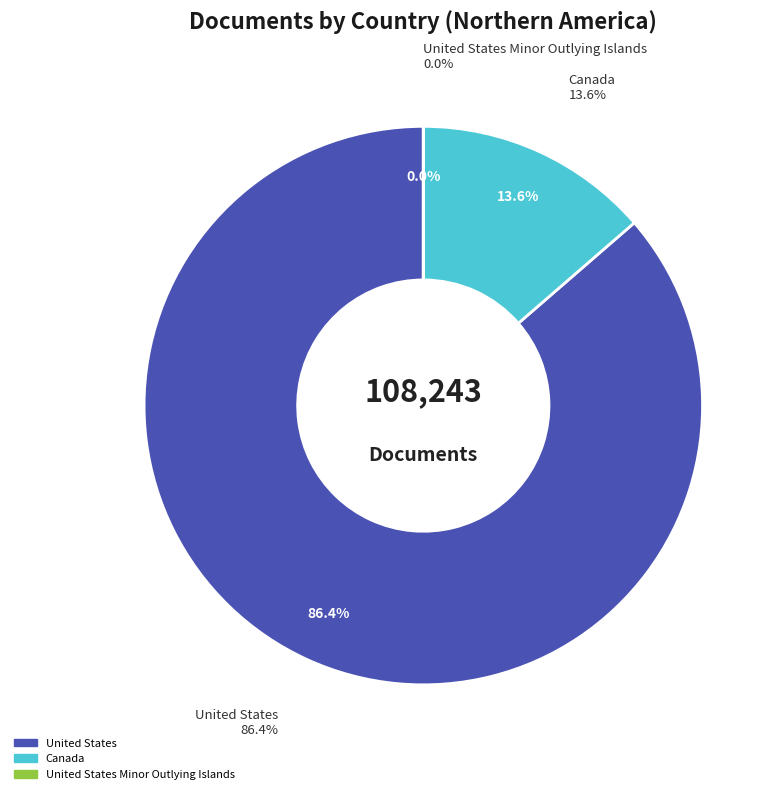

The United States Minor Outlying Islands slice represents 0% of the pie. True or false?

True